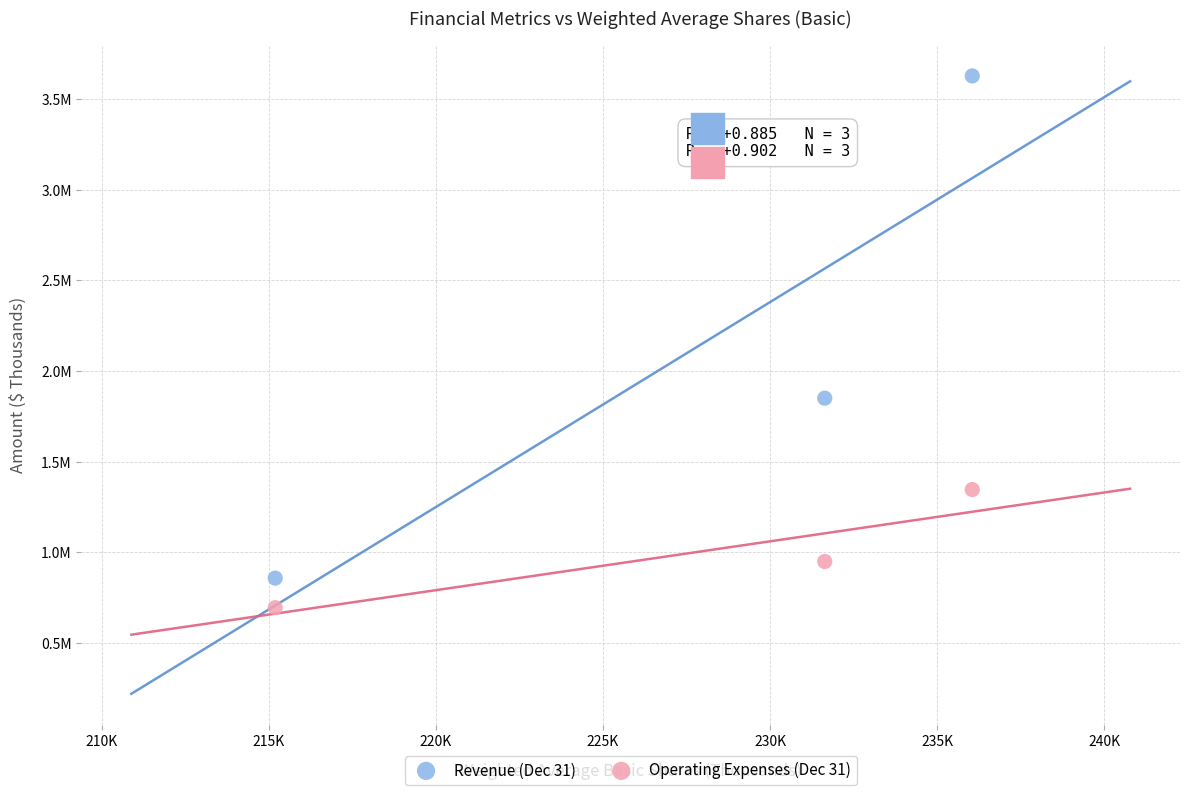

Which series reaches the minimum Y coordinate?

Operating Expenses (Dec 31)